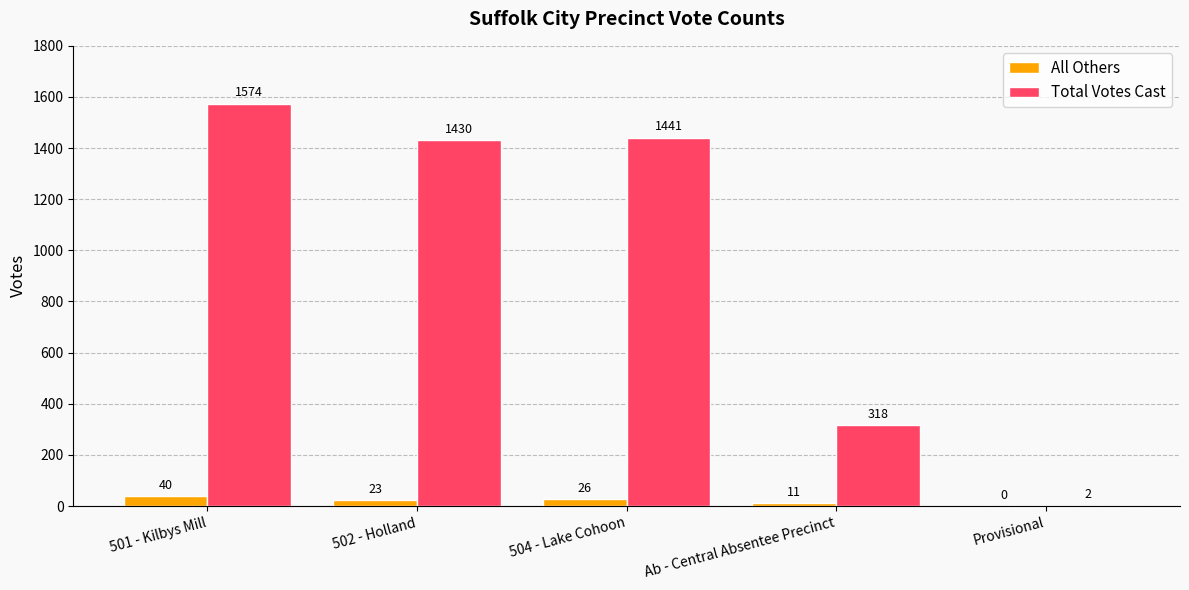

Between 502 - Holland and Ab - Central Absentee Precinct, which series saw the biggest shift?

Total Votes Cast